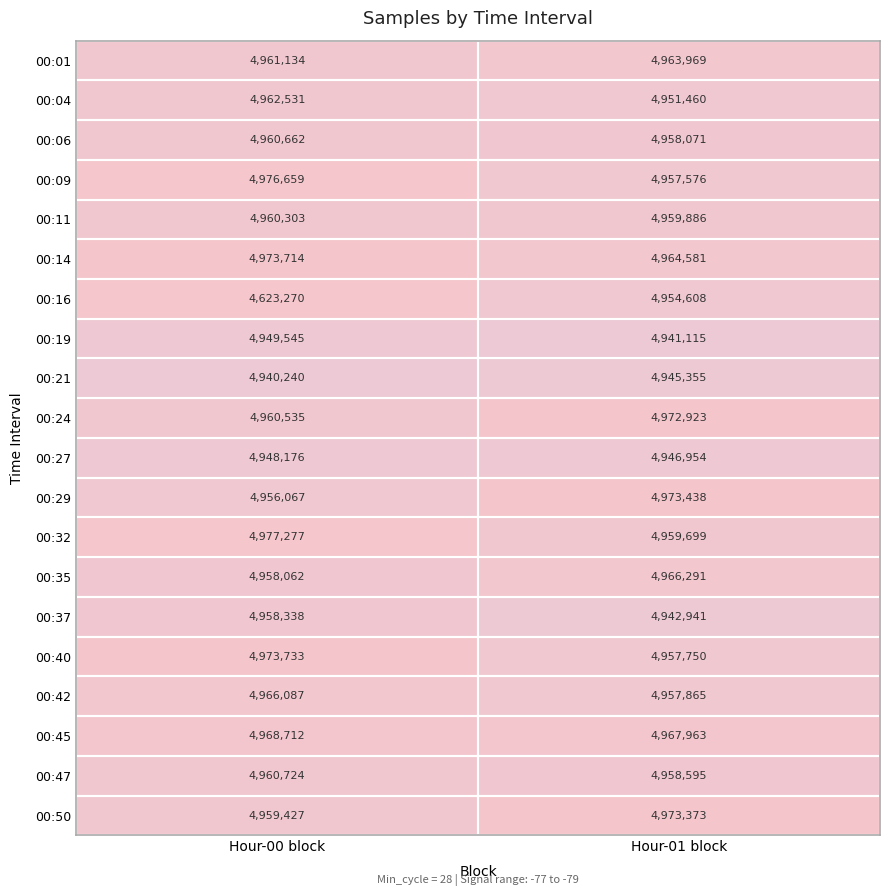

Is it true that 00:29 equals 7837727 at Hour-01 block?

False